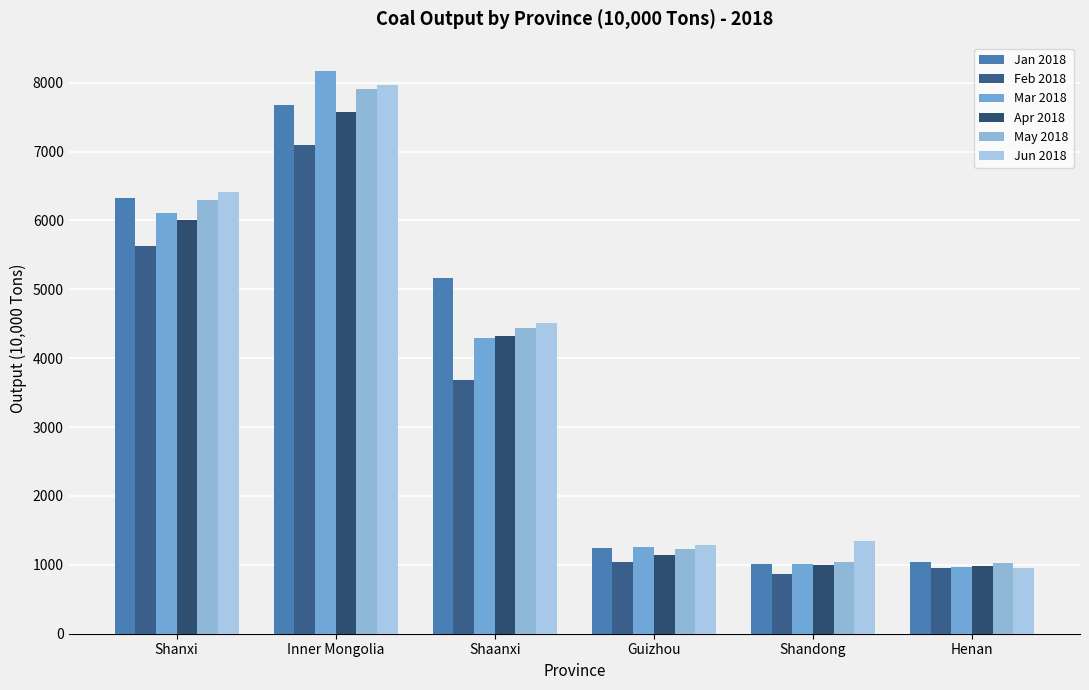

How many values in the Feb 2018 series exceed 3683?

3